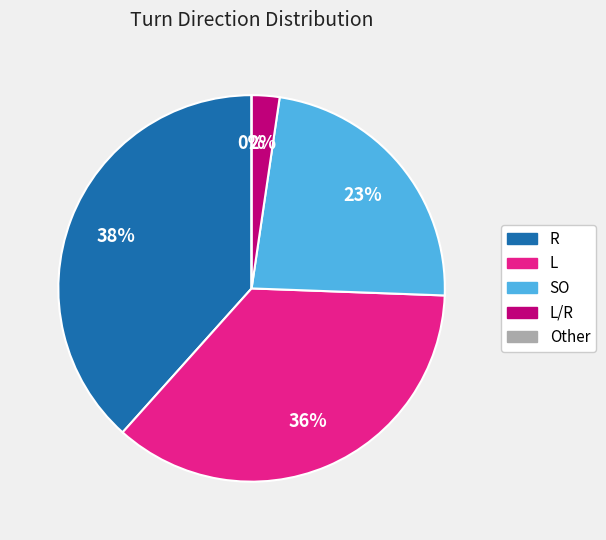

What percentage is the R/L slice, to the nearest percent?

2%